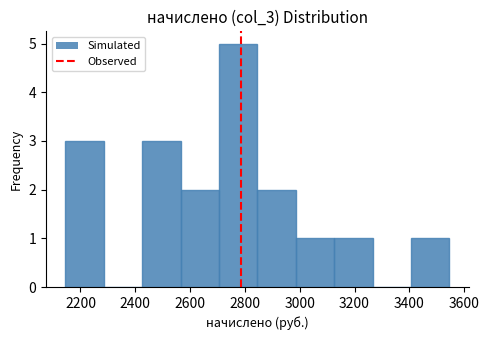

Over which range of the x-axis is the bar tallest?

2700 to 2840